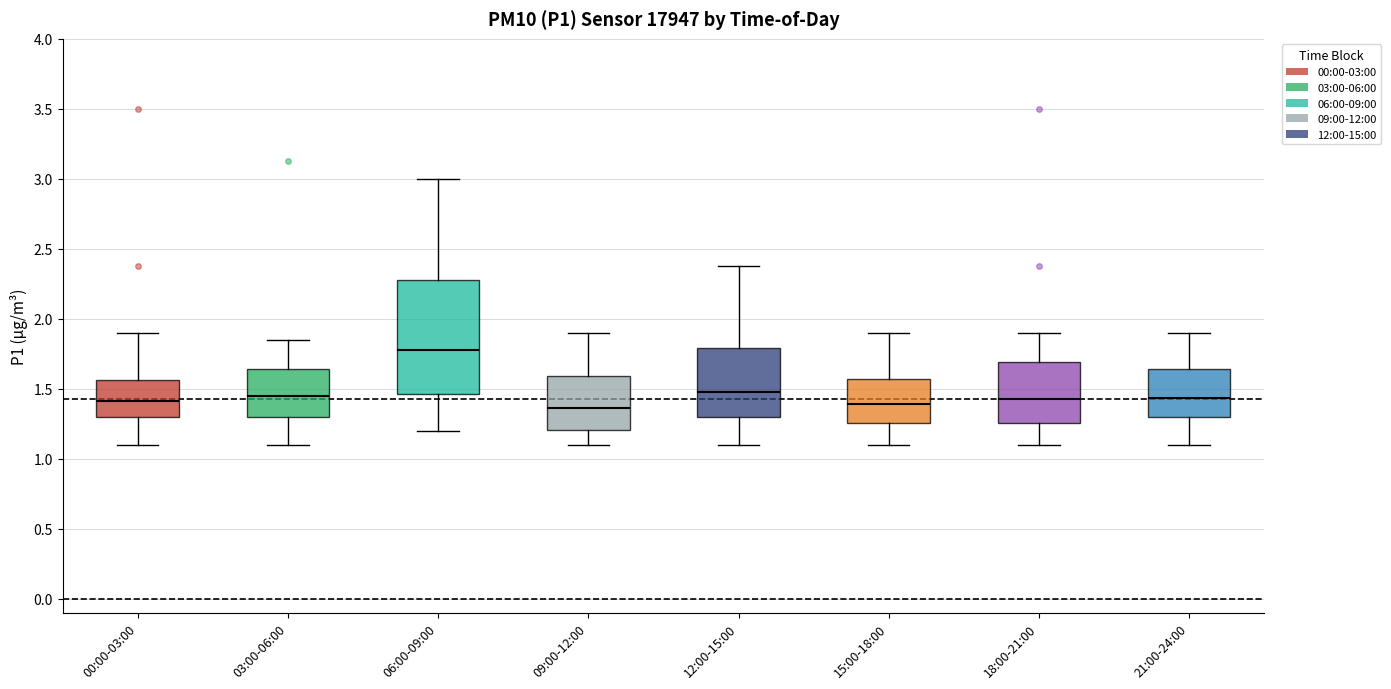

Reading left to right, read every box against the y-axis: the position of its median line, the range the box covers, and the ends of its whiskers. The values are not printed on the chart, so give them approximately, as read against the axis.

00:00-03:00: median 1.40, box 1.30 to 1.55, whiskers 1.10 to 1.90
03:00-06:00: median 1.45, box 1.30 to 1.65, whiskers 1.10 to 1.85
06:00-09:00: median 1.80, box 1.45 to 2.30, whiskers 1.20 to 3.00
09:00-12:00: median 1.35, box 1.20 to 1.60, whiskers 1.10 to 1.90
12:00-15:00: median 1.50, box 1.30 to 1.80, whiskers 1.10 to 2.40
15:00-18:00: median 1.40, box 1.25 to 1.55, whiskers 1.10 to 1.90
18:00-21:00: median 1.45, box 1.25 to 1.70, whiskers 1.10 to 1.90
21:00-24:00: median 1.45, box 1.30 to 1.65, whiskers 1.10 to 1.90